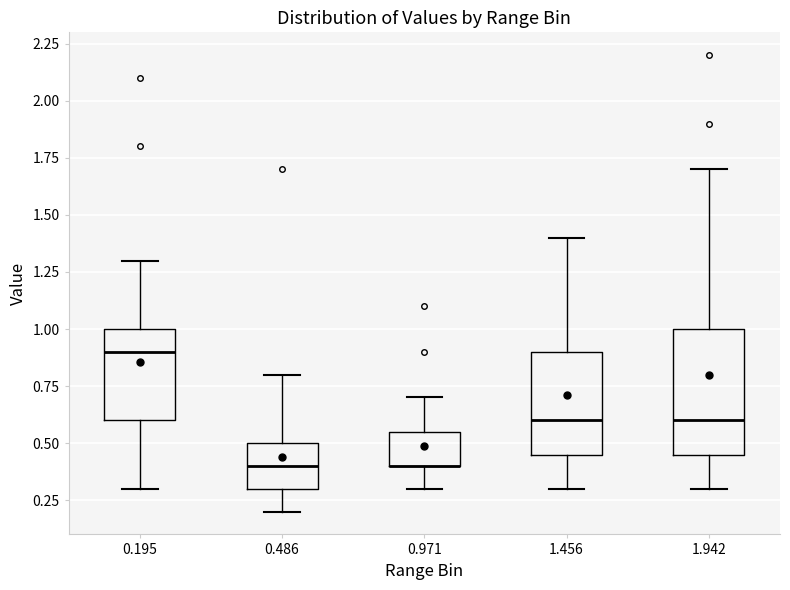

Where is the upper edge of the box at x = 1.456 on the y-axis? The values are not printed on the chart, so give them approximately, as read against the axis.

0.90